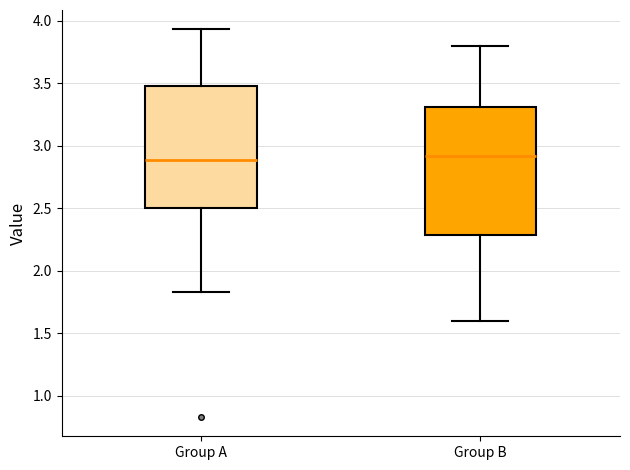

Where does the median line of the box for Group B sit on the y-axis? The values are not printed on the chart, so give them approximately, as read against the axis.

2.90